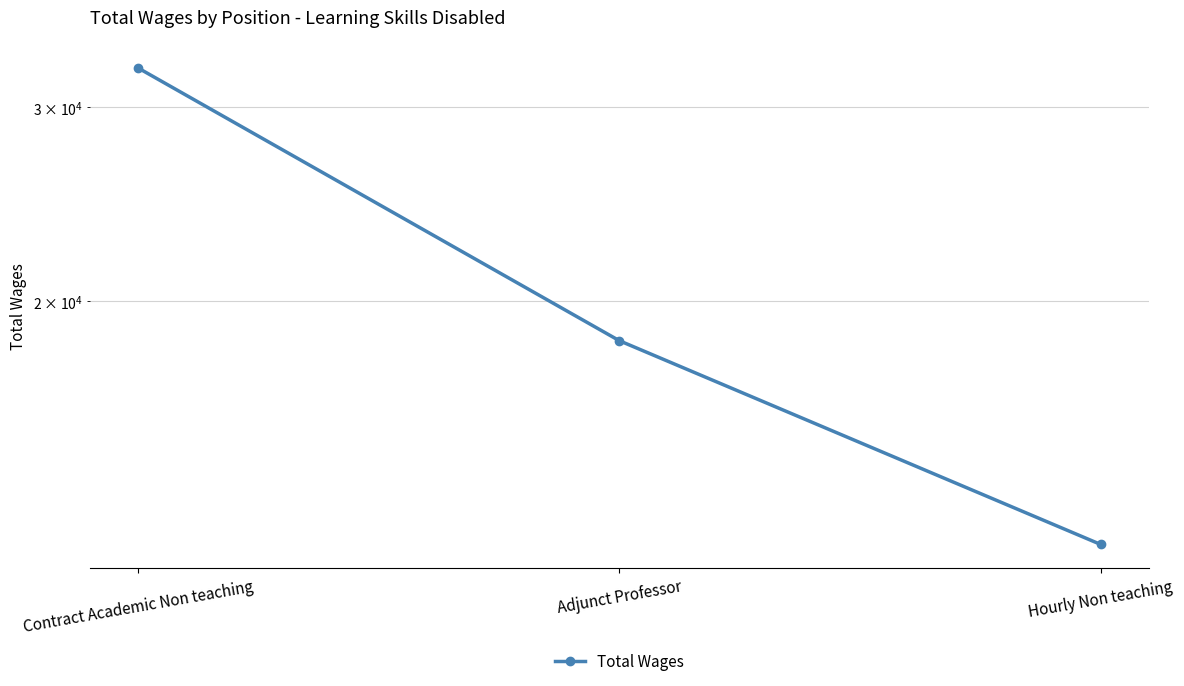

Reading right to left, what are all the values shown in this chart?

12019.5	18407.8	32572.5